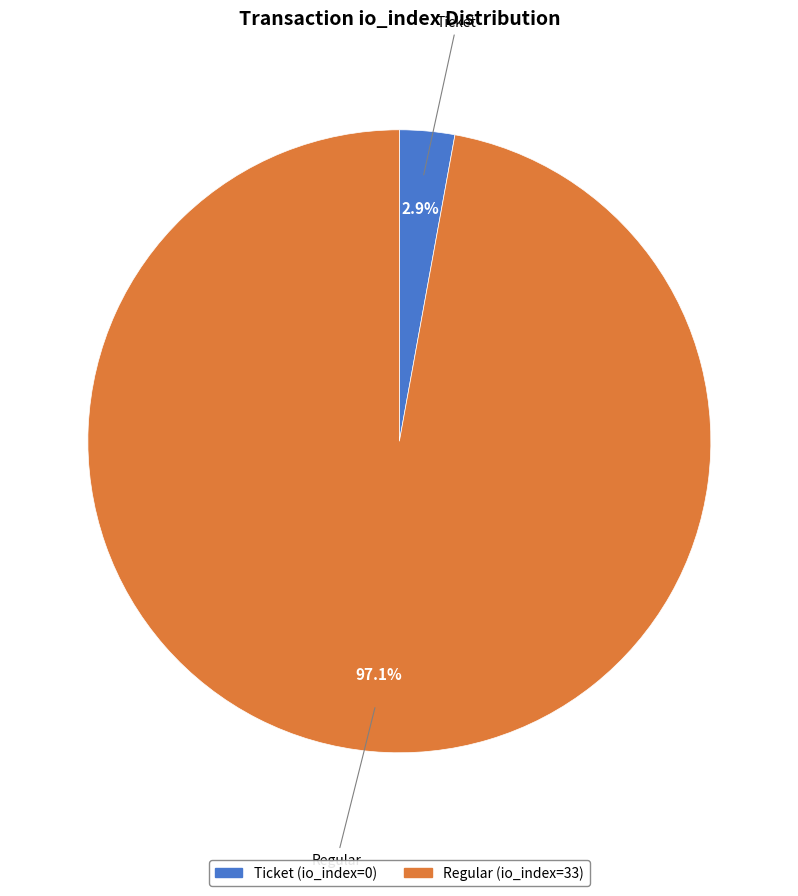

Combined, do Ticket (io_index=0) and Regular (io_index=33) account for over 50%?

Yes